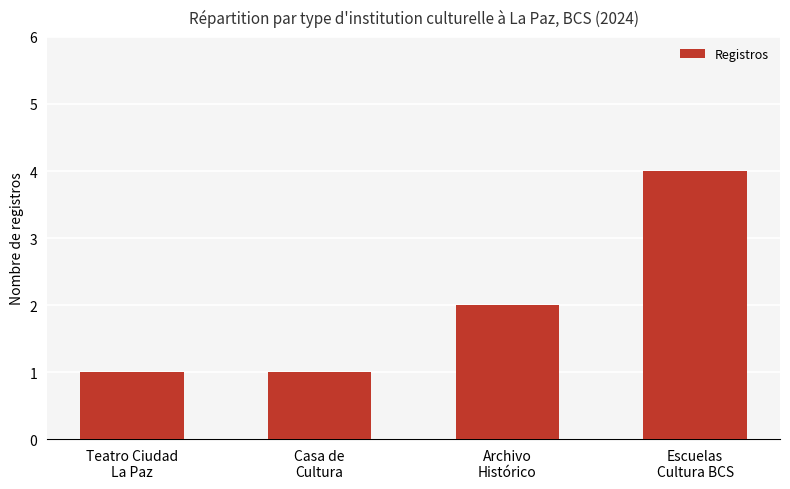

How many values are between 1 and 4?

4